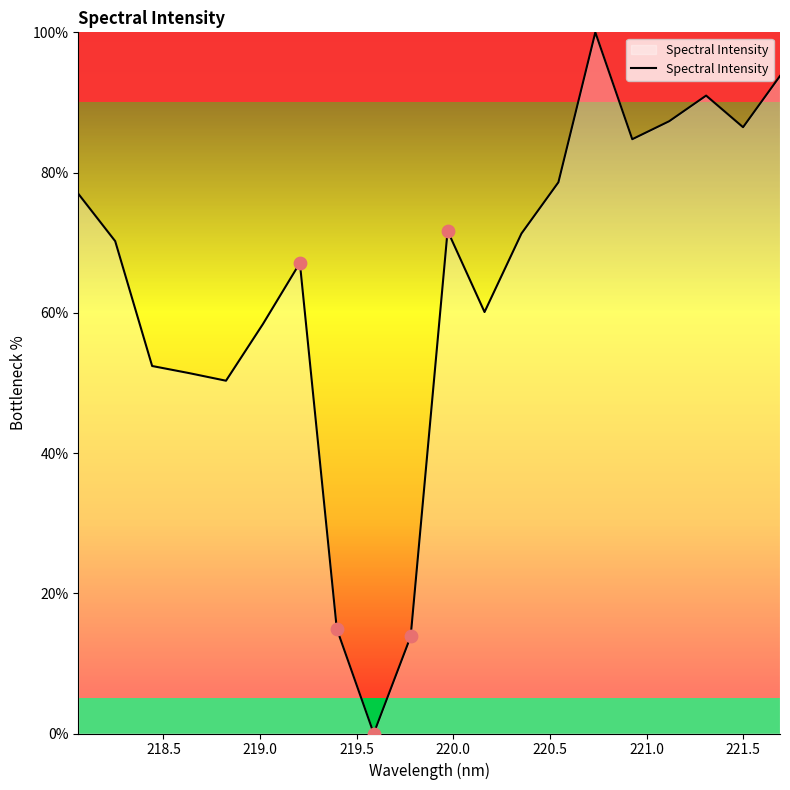

What is the maximum value shown in the chart?

100.0